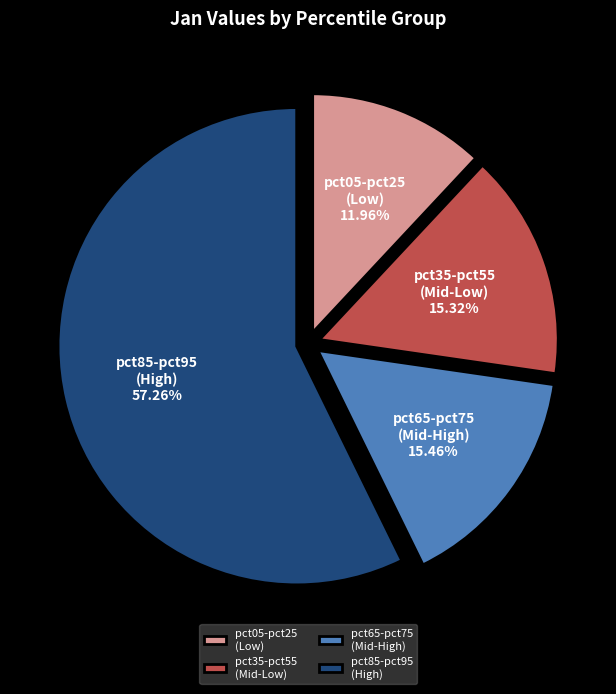

Combined, do pct85-pct95 (High) and pct05-pct25 (Low) account for over 50%?

Yes